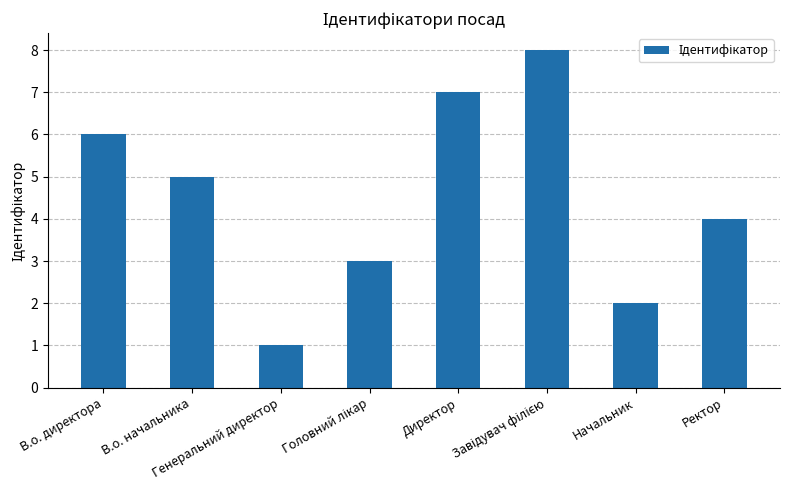

What is the change in value from В.о. начальника to Генеральний директор?

-4